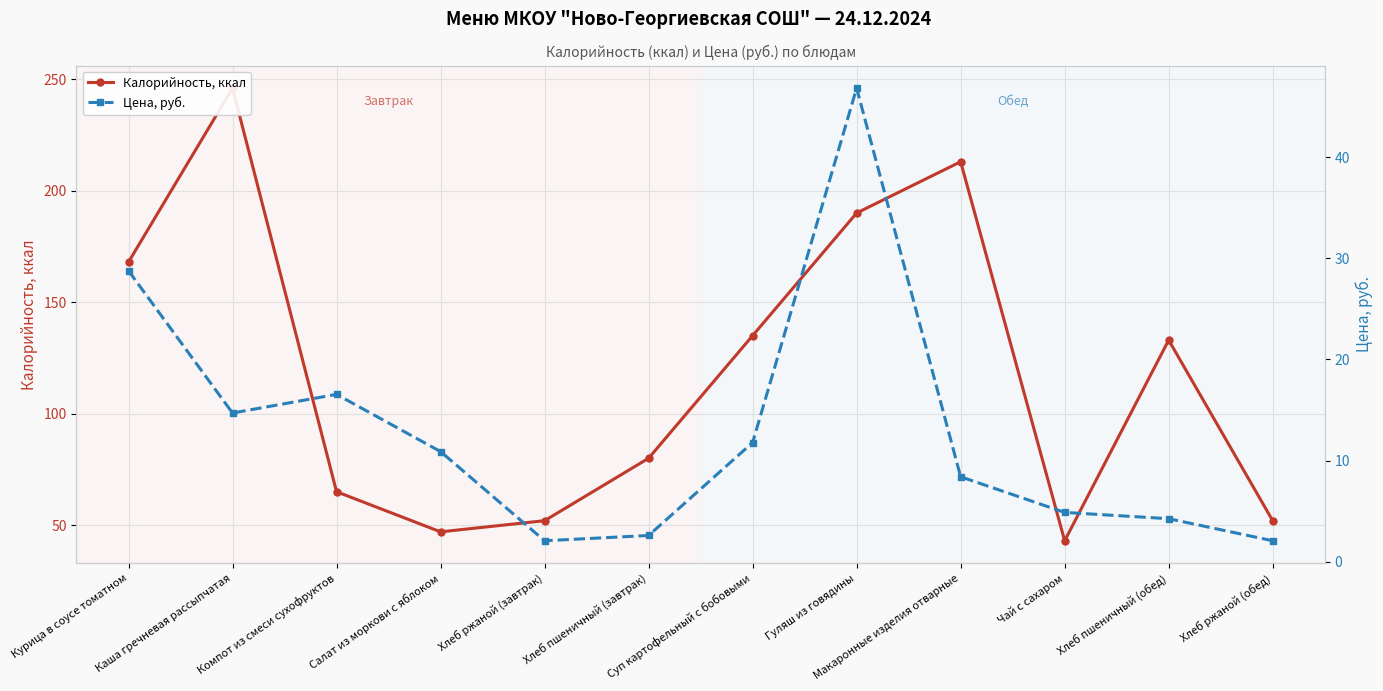

What is the approximate value of Калорийность, ккал at Хлеб пшеничный (обед)?

133.0